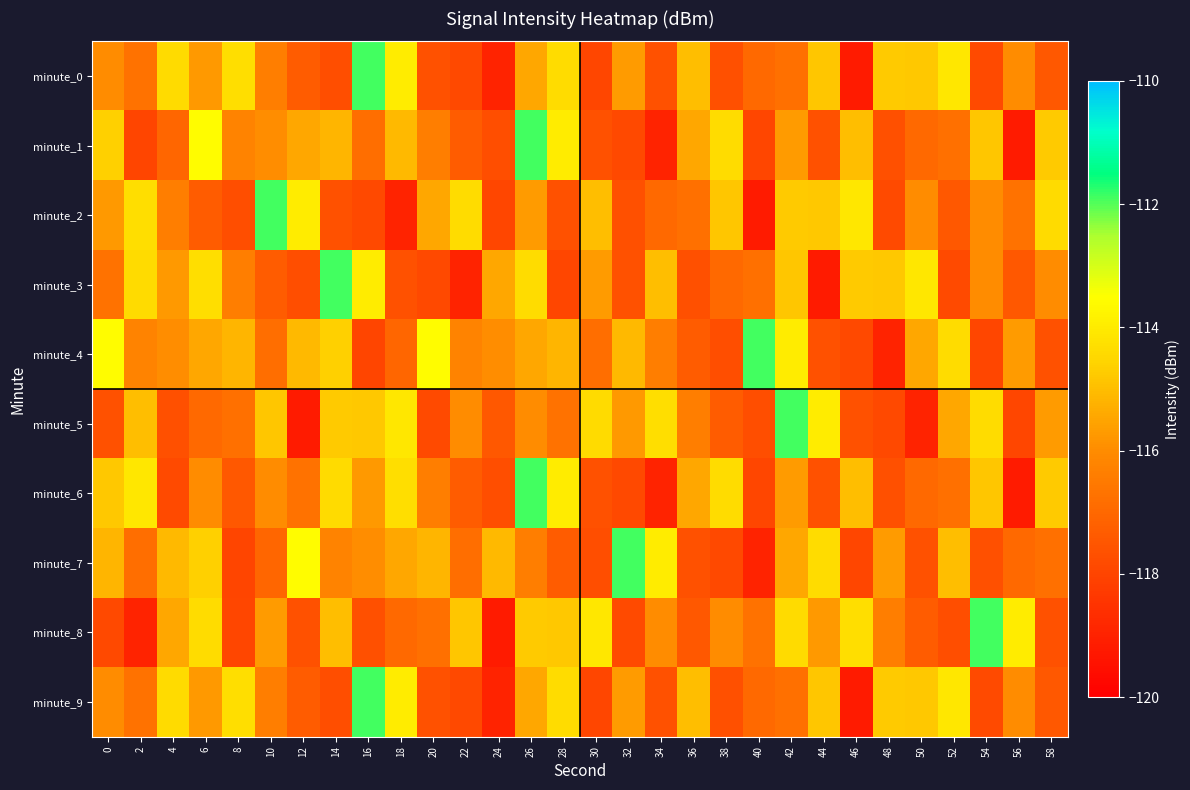

What is the minimum value shown in the chart?

-119.2